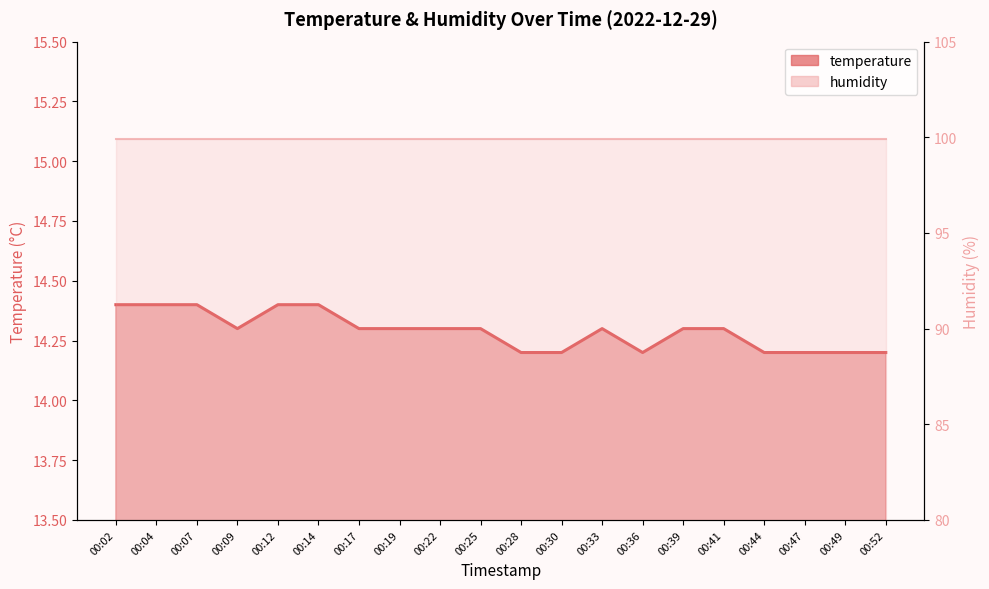

How many categories are shown in the chart?

20